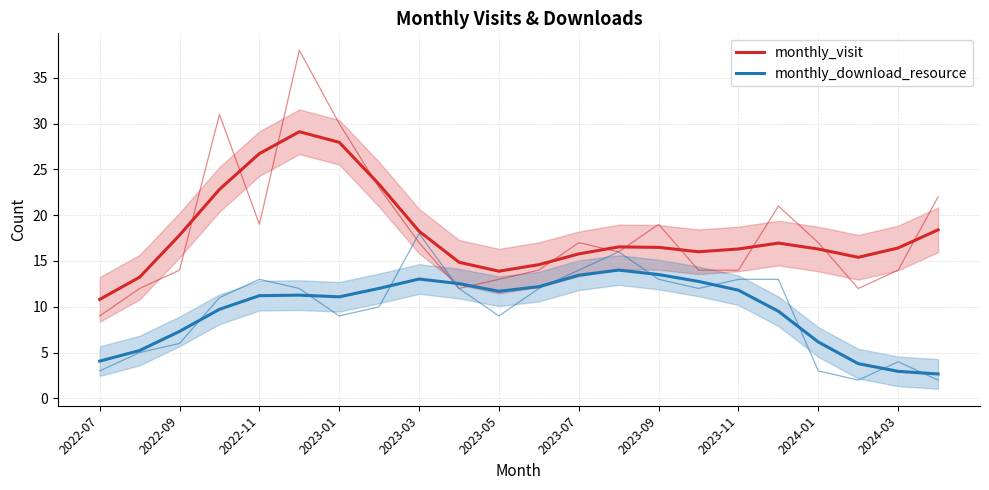

Rank the series by their average value, from lowest to highest.

monthly_download_resource, monthly_visit